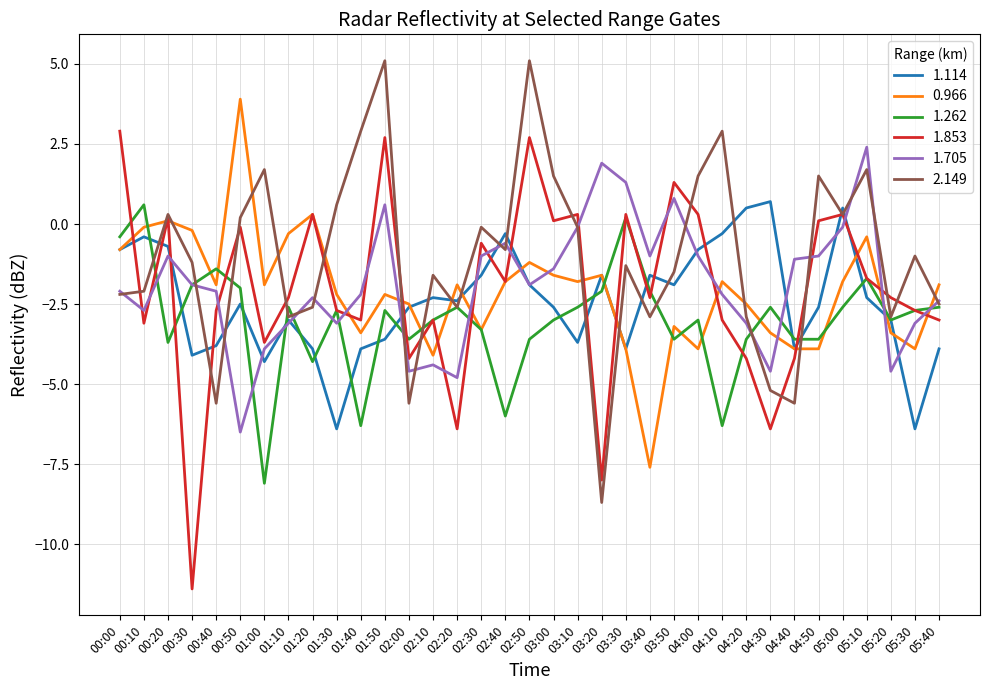

Is the value of 0.966 at 03:30 greater than the value of 1.114 at 04:10?

No